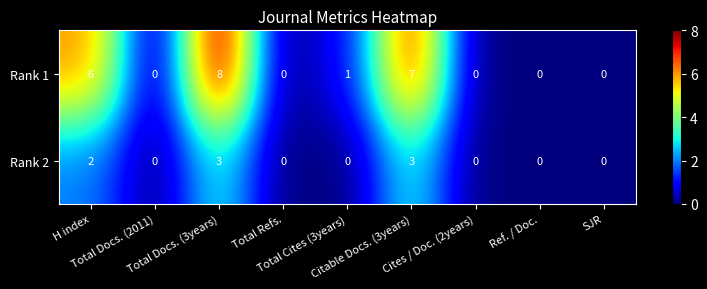

How many Rank 1 values are between 0 and 6?

7